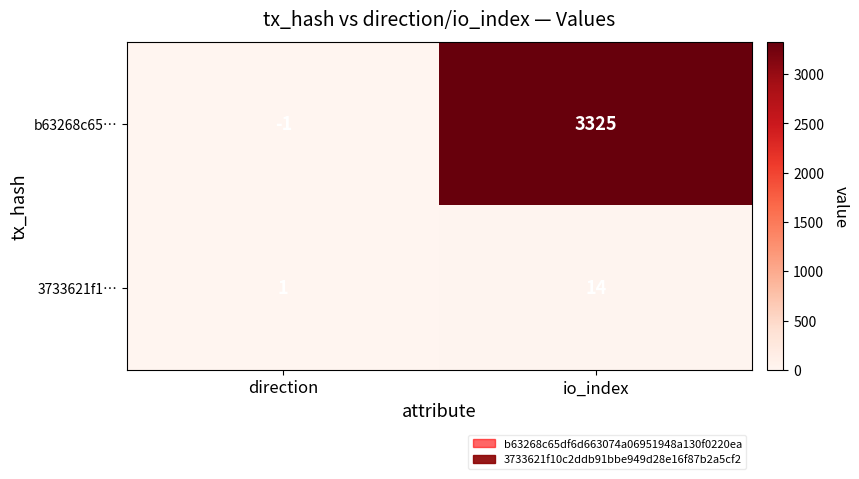

What is the sum of the b63268c65… values at direction and io_index?

3324